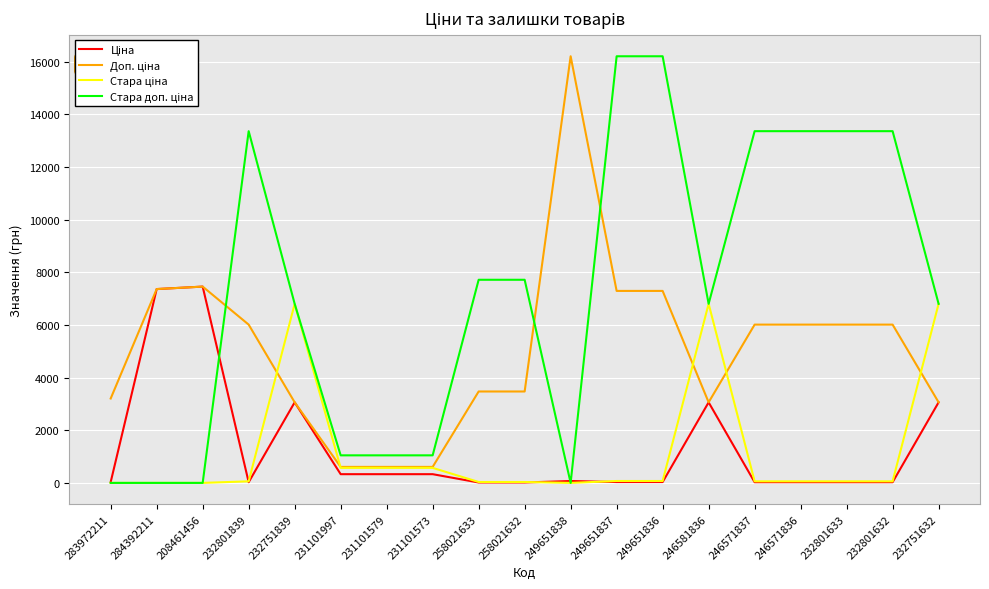

What is the maximum value shown in the chart?

16200.0